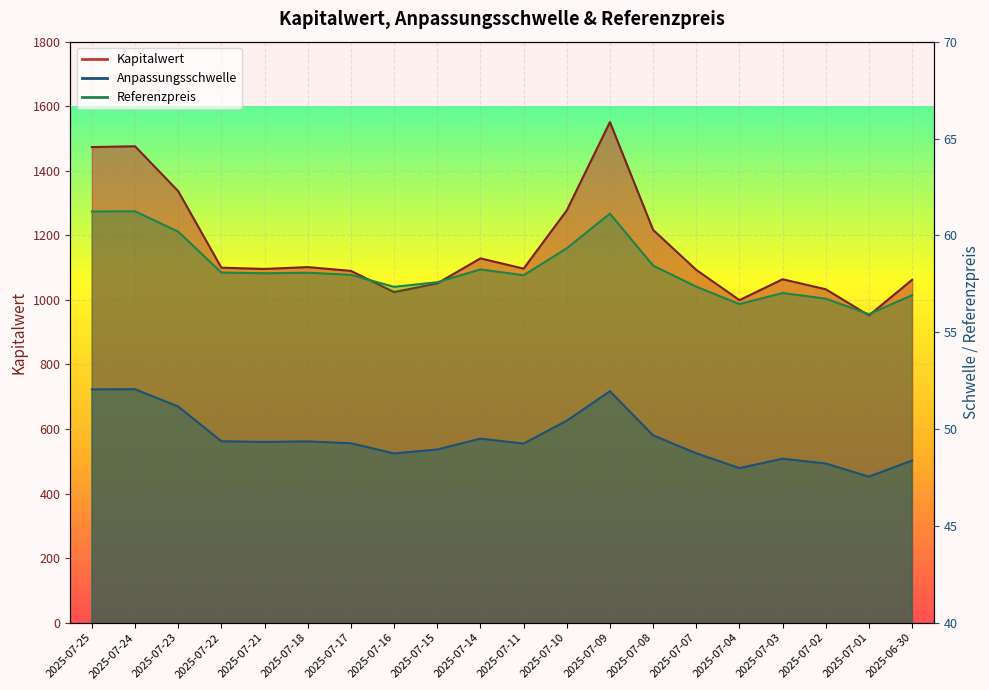

Is it true that Kapitalwert equals 1550.9 at 2025-07-09?

True